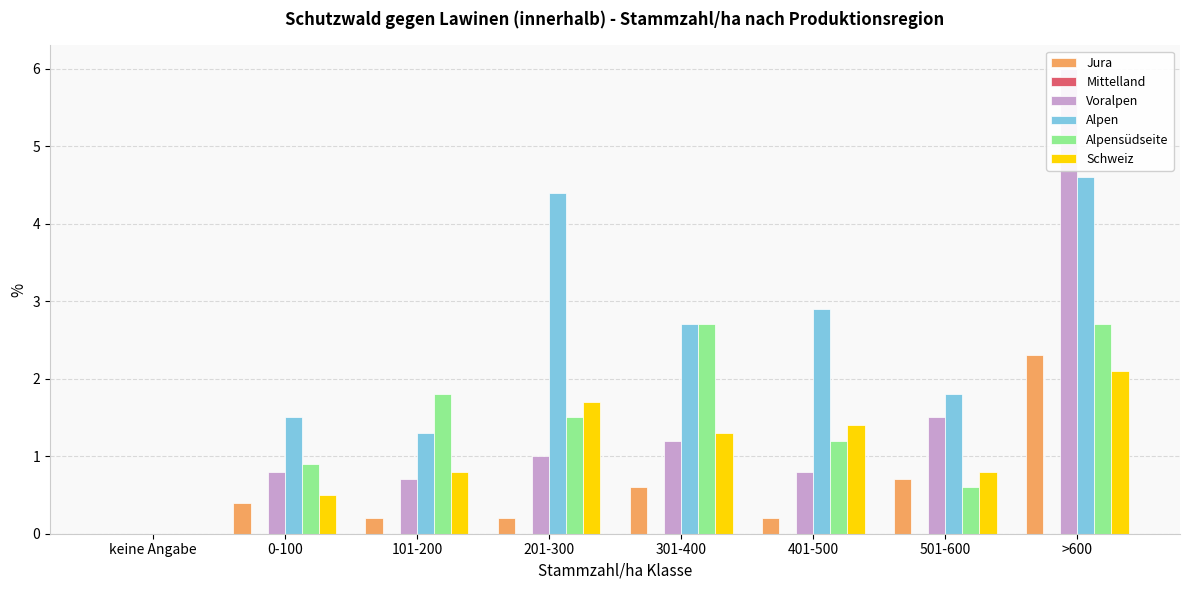

The value of Mittelland at >600 is 0.0. True or false?

True